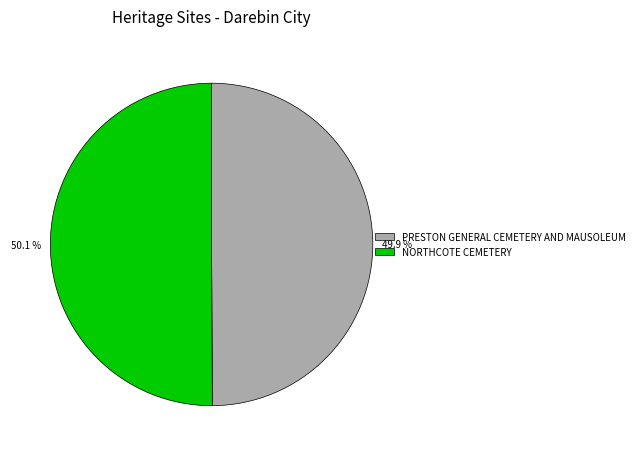

To the nearest percent, what is the combined percentage of PRESTON GENERAL CEMETERY AND MAUSOLEUM and NORTHCOTE CEMETERY?

100%